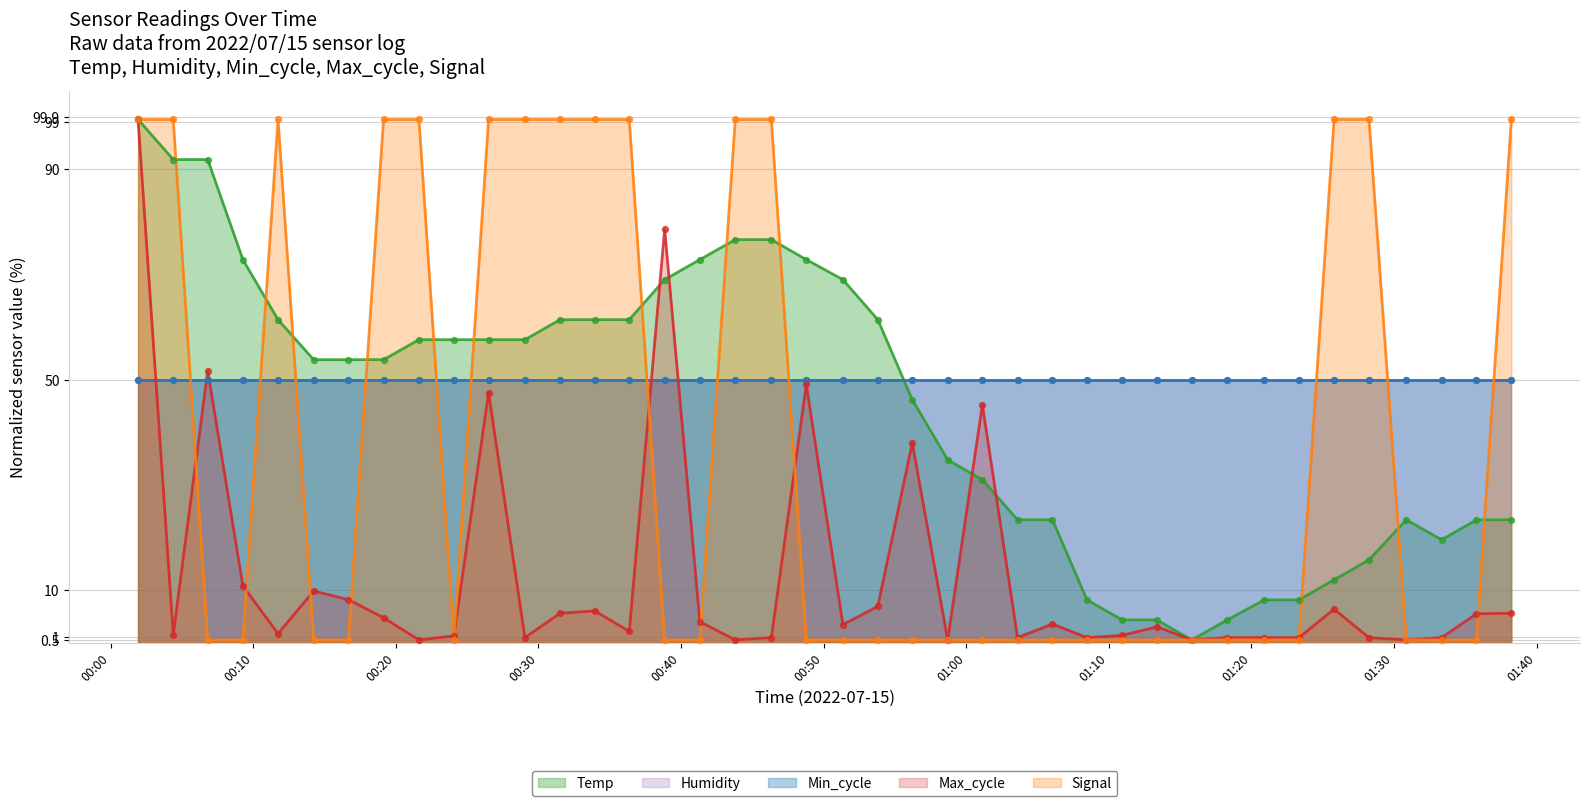

Which series reaches the minimum Y coordinate?

Temp